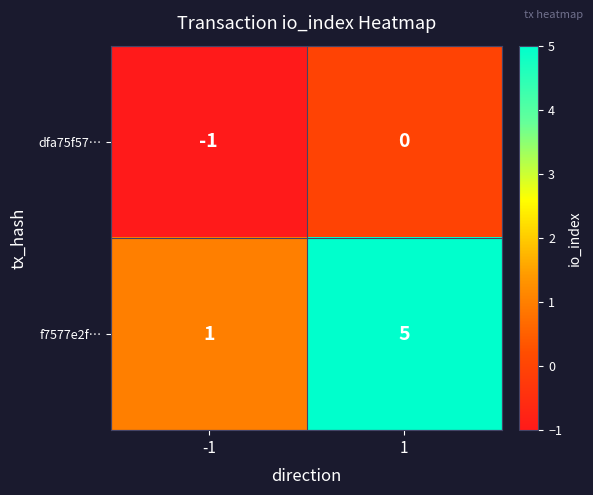

Which series has the widest spread of values?

f7577e2f…